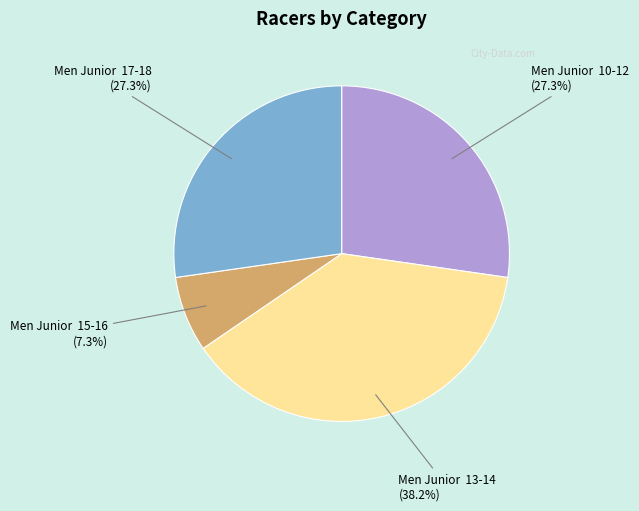

Between Men Junior 10-12 and Men Junior 13-14, which is larger?

Men Junior 13-14